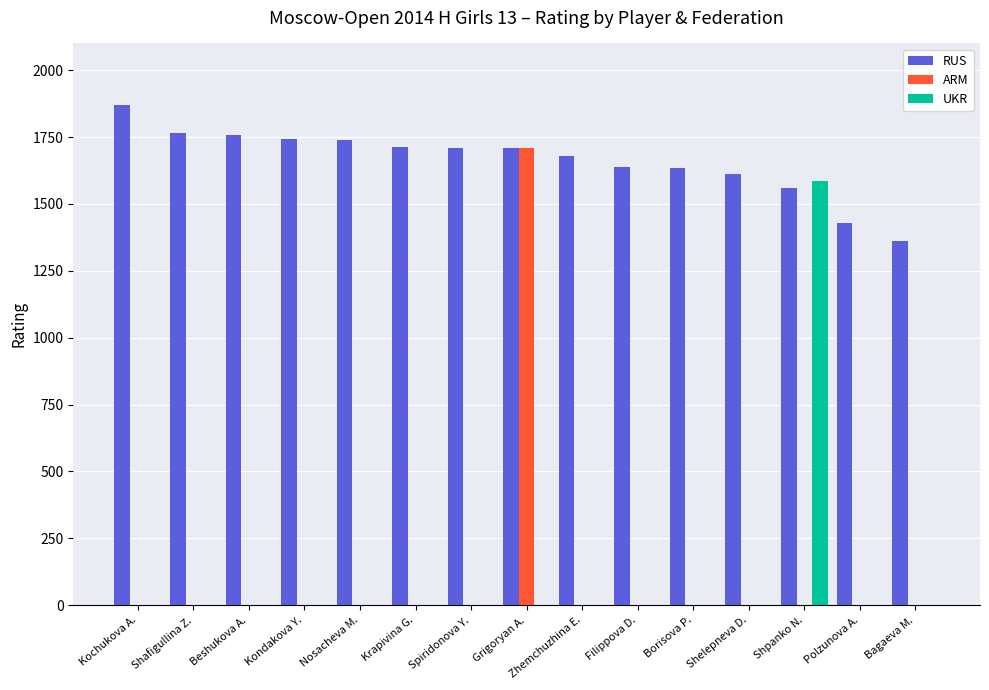

What are all the series names shown in the legend?

RUS, ARM, UKR